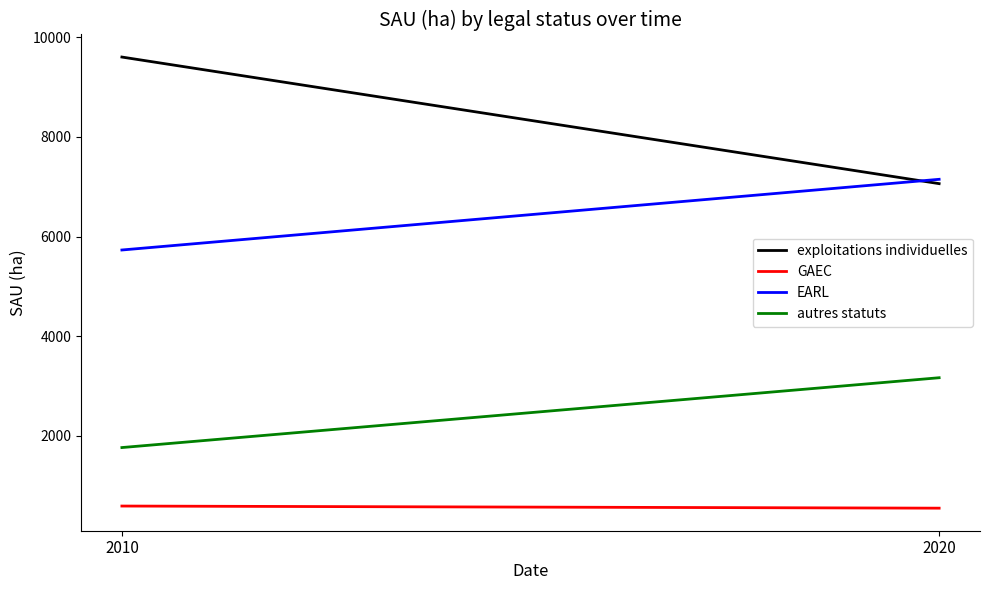

Between 2020 and 2010, which is larger?

2010